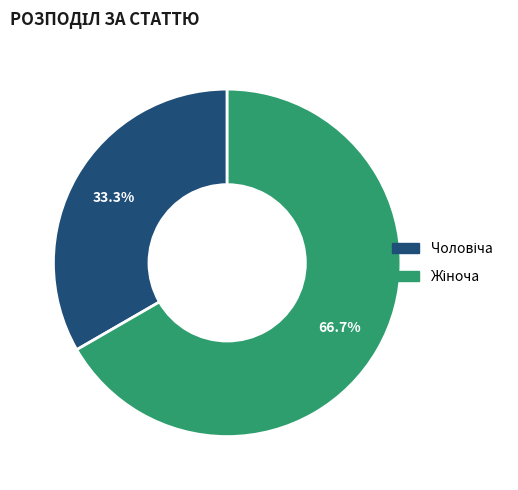

Does any single category account for the majority?

Yes